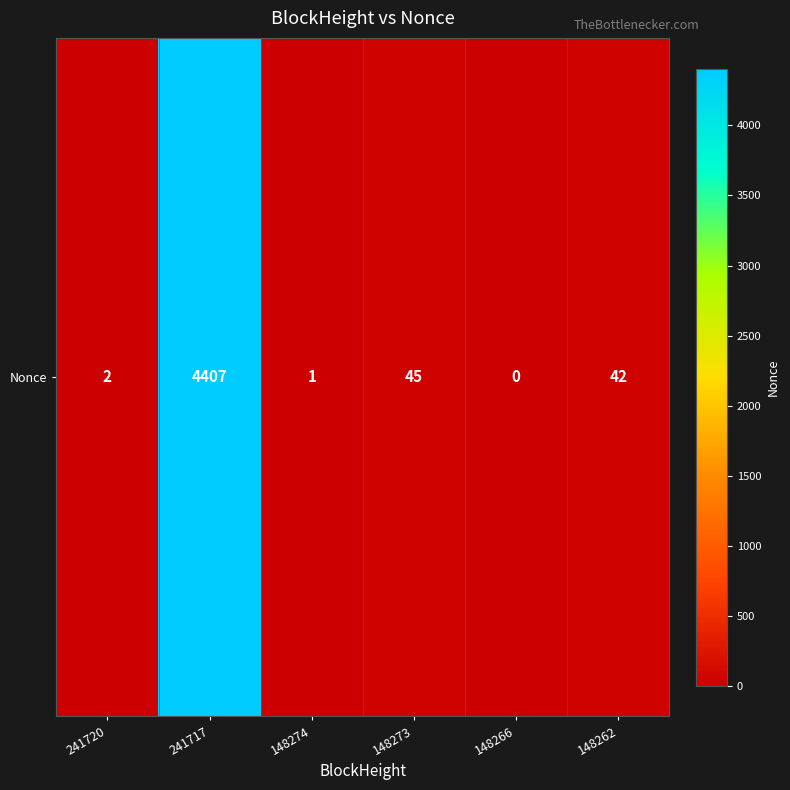

The chart shows a value of 6548 at 241717. True or false?

False